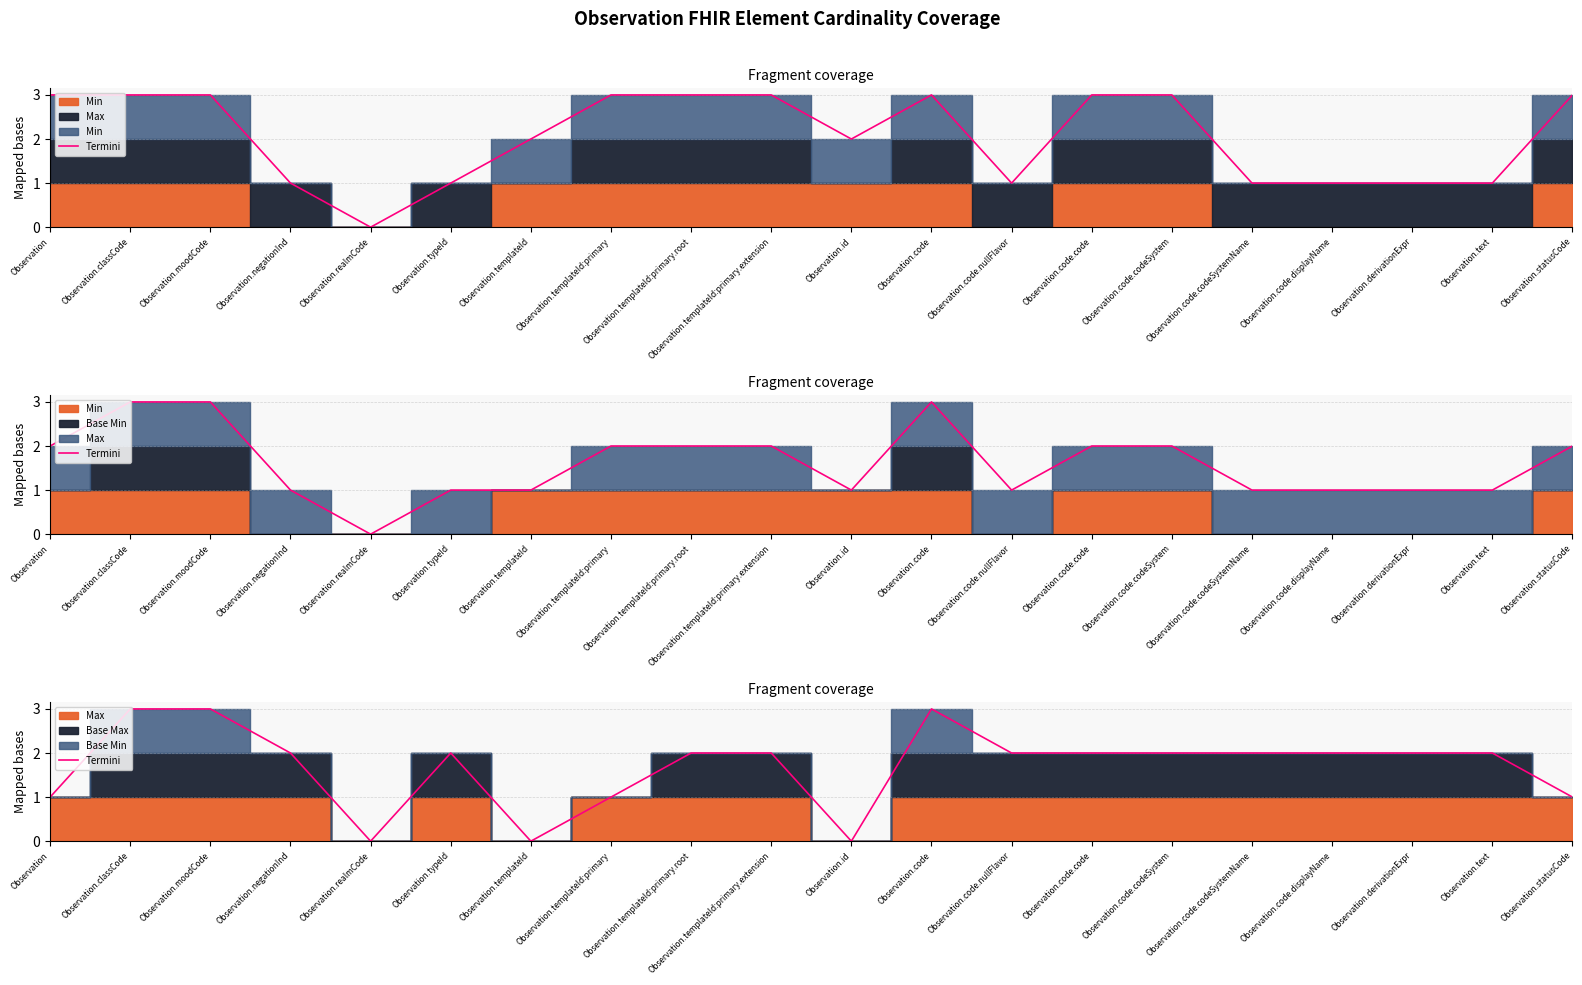

List the labels in order of value, smallest first.

Observation.realmCode, Observation.templateId, Observation.id, Observation, Observation.templateId:primary, Observation.statusCode, Observation.negationInd, Observation.typeId, Observation.templateId:primary.root, Observation.templateId:primary.extension, Observation.code.nullFlavor, Observation.code.code, Observation.code.codeSystem, Observation.code.codeSystemName, Observation.code.displayName, Observation.derivationExpr, Observation.text, Observation.classCode, Observation.moodCode, Observation.code